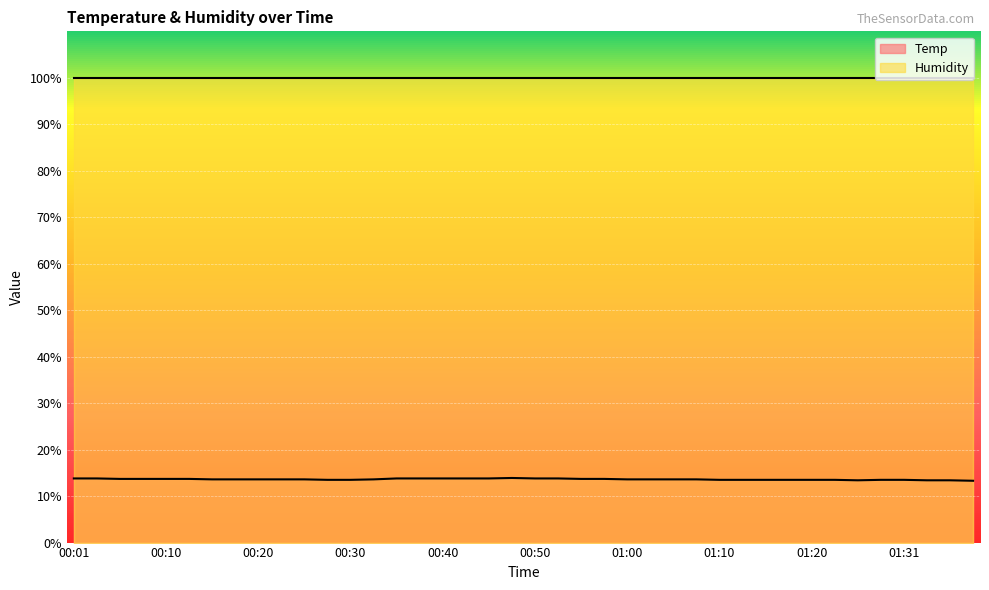

What is the maximum value shown in the chart?

99.9